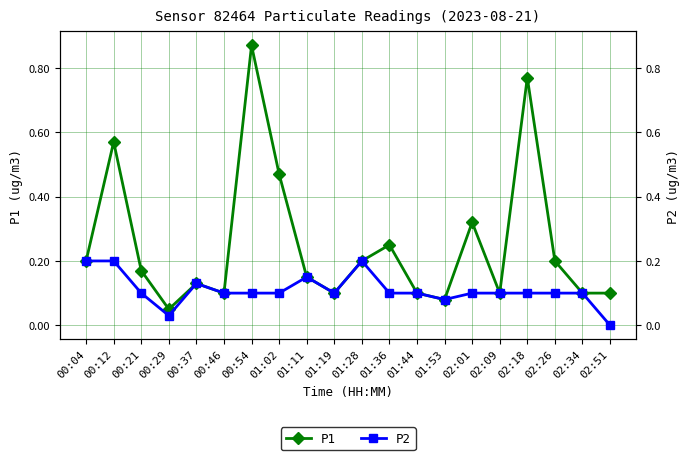

Reading left to right, list all the values displayed in this chart.

P1: 00:04=0.2	00:12=0.6	00:21=0.2	00:29=0.1	00:37=0.1	00:46=0.1	00:54=0.9	01:02=0.5	01:11=0.1	01:19=0.1	01:28=0.2	01:36=0.2	01:44=0.1	01:53=0.1	02:01=0.3	02:09=0.1	02:18=0.8	02:26=0.2	02:34=0.1	02:51=0.1
P2: 00:04=0.2	00:12=0.2	00:21=0.1	00:29=0.0	00:37=0.1	00:46=0.1	00:54=0.1	01:02=0.1	01:11=0.1	01:19=0.1	01:28=0.2	01:36=0.1	01:44=0.1	01:53=0.1	02:01=0.1	02:09=0.1	02:18=0.1	02:26=0.1	02:34=0.1	02:51=0.0